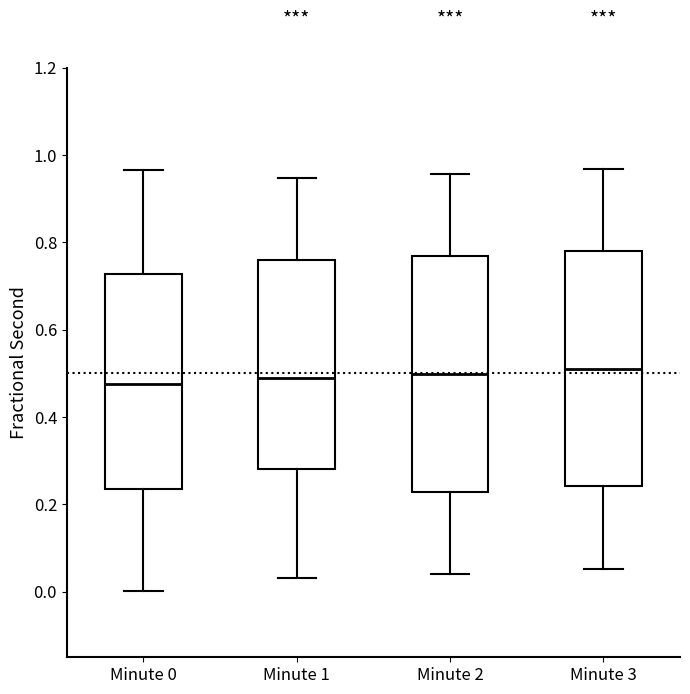

Reading left to right, transcribe this box plot: for each box, give where its median line is, the range the box spans, and where its two whiskers end, as read against the y-axis. The values are not printed on the chart, so give them approximately, as read against the axis.

Minute 0: median 0.48, box 0.24 to 0.72, whiskers 0.00 to 0.96
Minute 1: median 0.48, box 0.28 to 0.76, whiskers 0.04 to 0.94
Minute 2: median 0.50, box 0.22 to 0.76, whiskers 0.04 to 0.96
Minute 3: median 0.52, box 0.24 to 0.78, whiskers 0.06 to 0.96